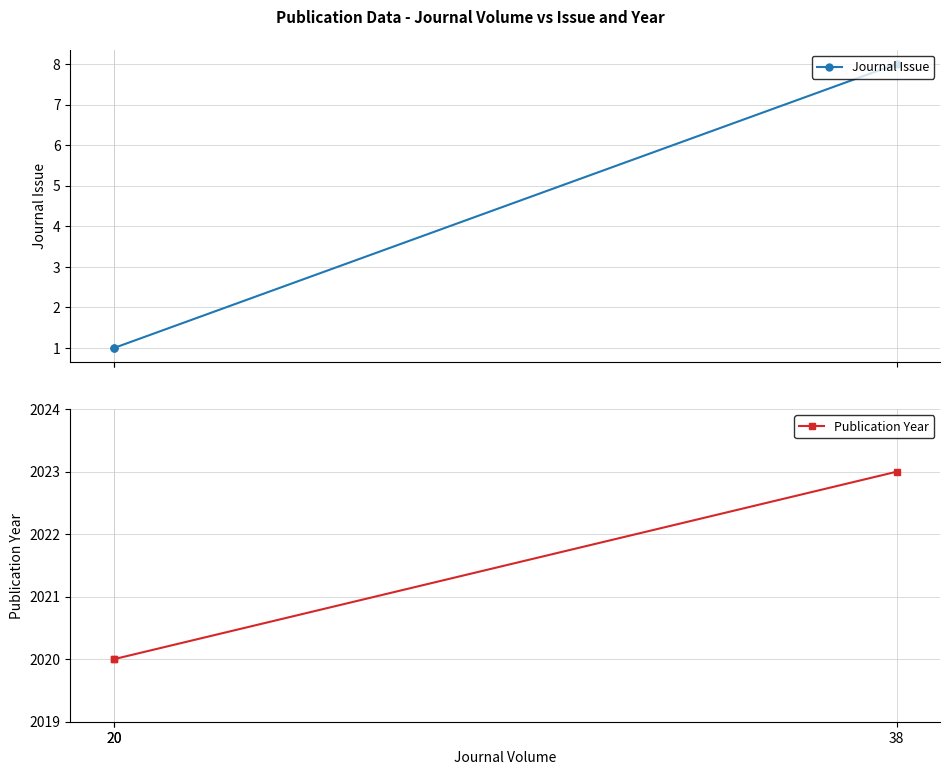

What is the spread (max minus min) of values at 20?

2019